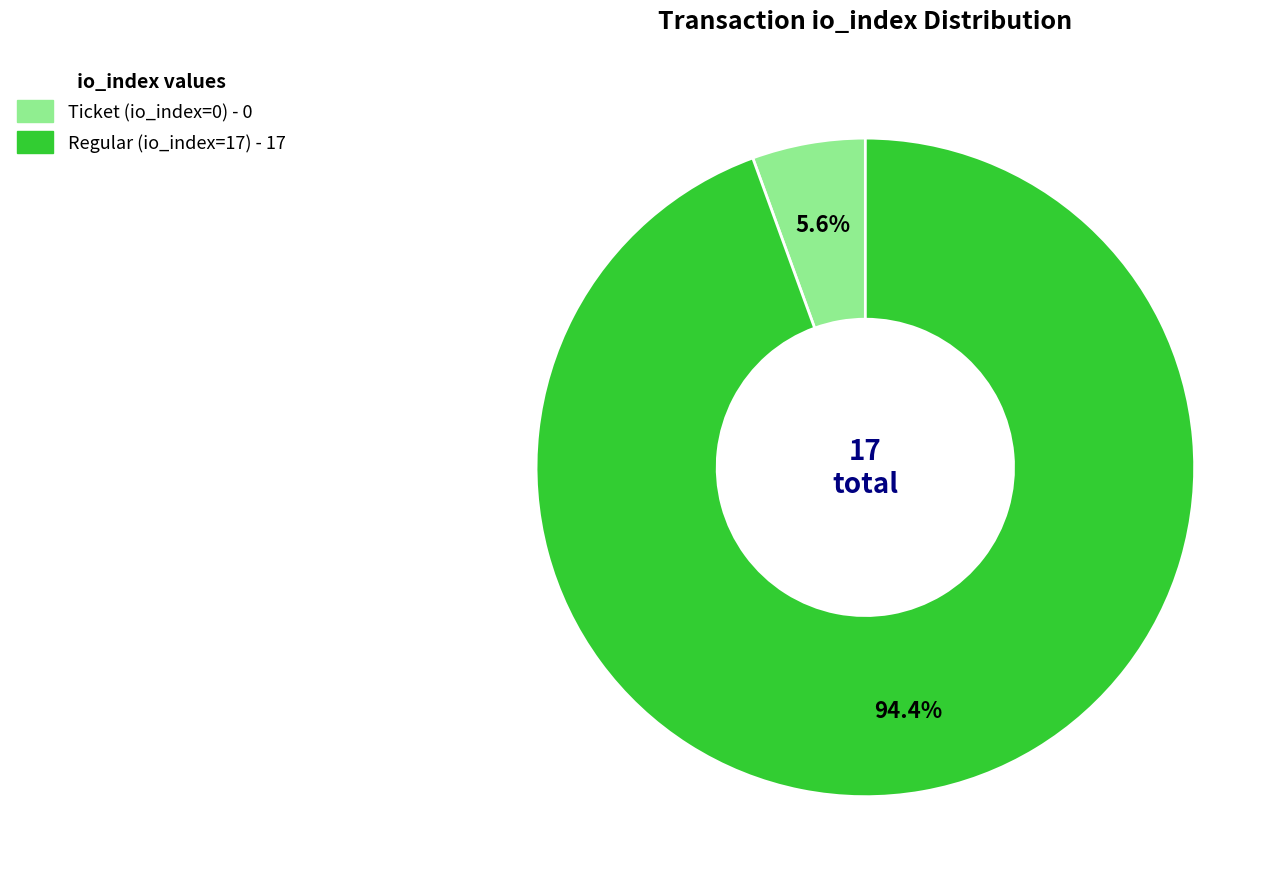

Count the number of slices in the pie.

2